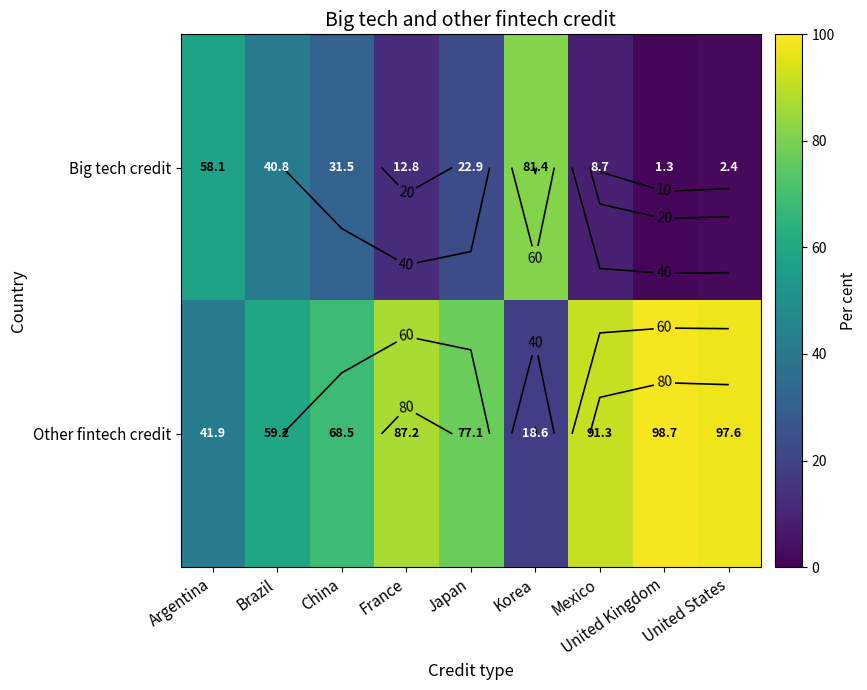

What is the sum of the Other fintech credit values at France and Mexico?

178.5